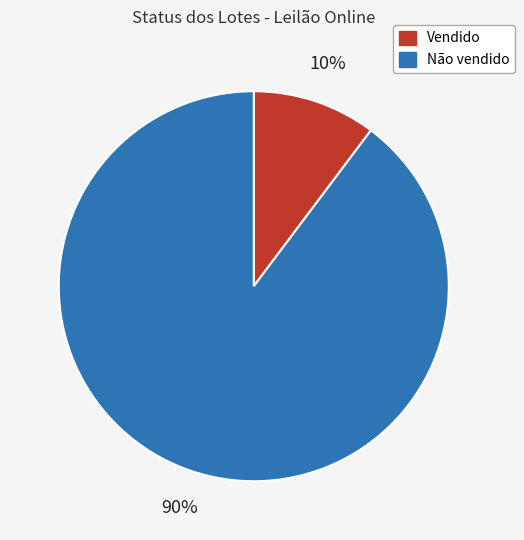

To the nearest percent, what percentage of the pie is Vendido?

10%